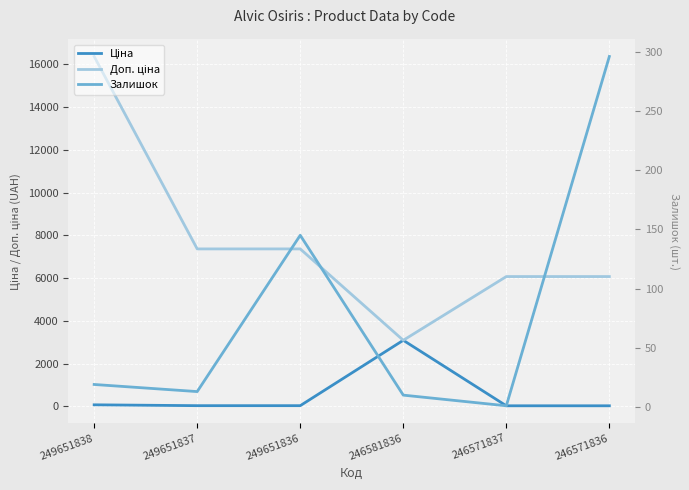

What is the difference between the second highest and minimum values in the Ціна series?

45.8